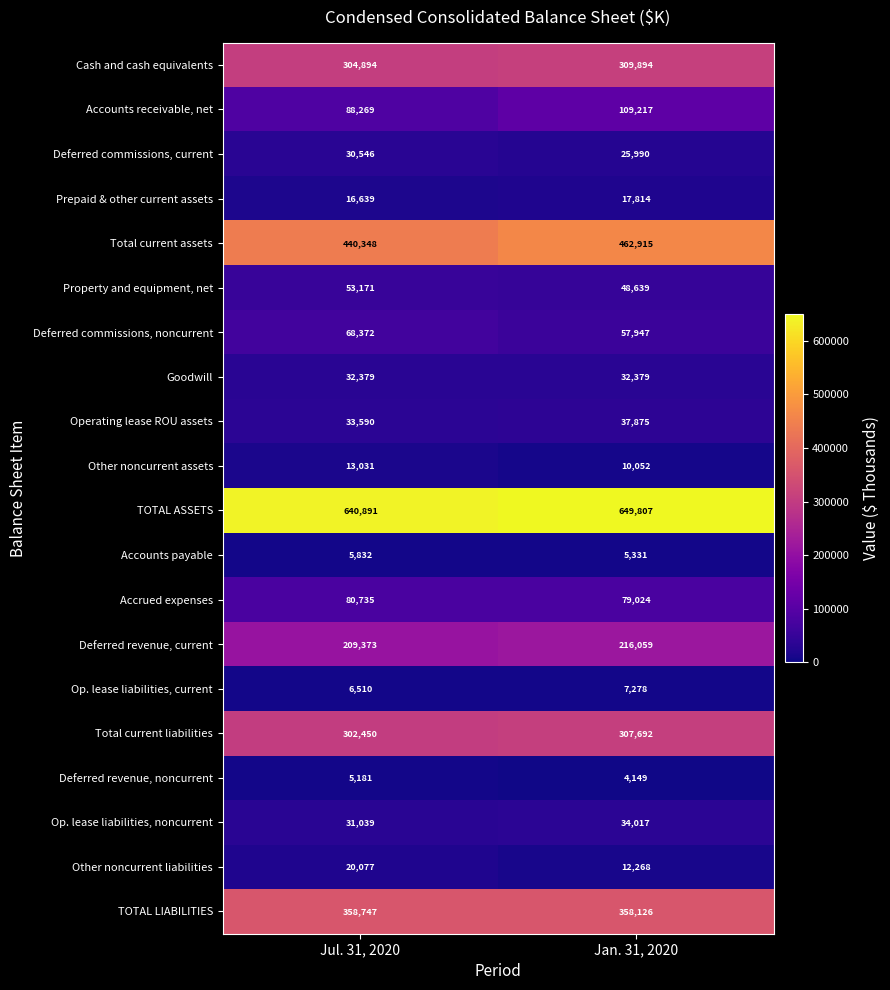

What is the difference between the maximum and minimum values in the Other noncurrent liabilities series?

7809